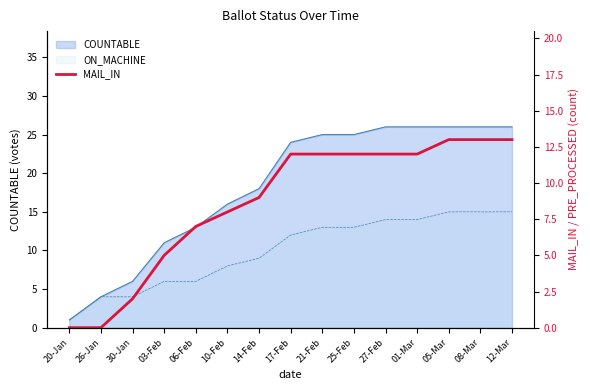

What is the label of the 14th point from the right?

26-Jan